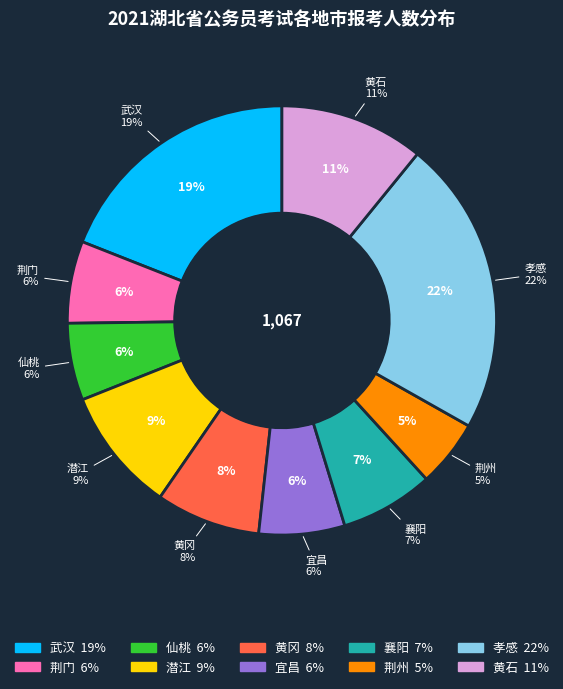

Is it true that 黄石 is 5% of the pie?

False